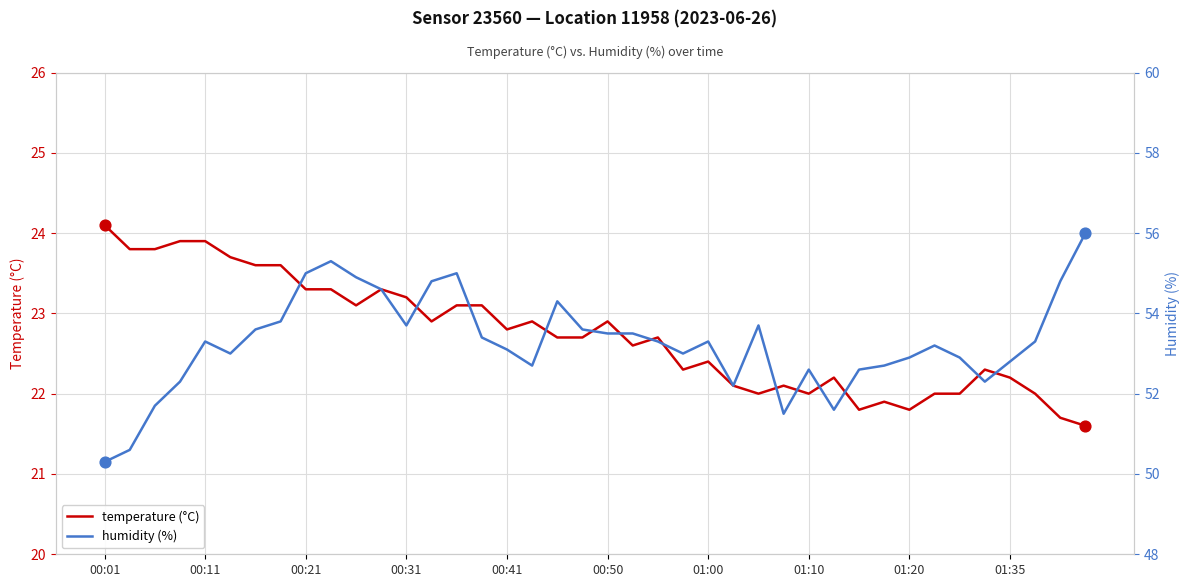

What are all the series names shown in the legend?

temperature (°C), humidity (%)